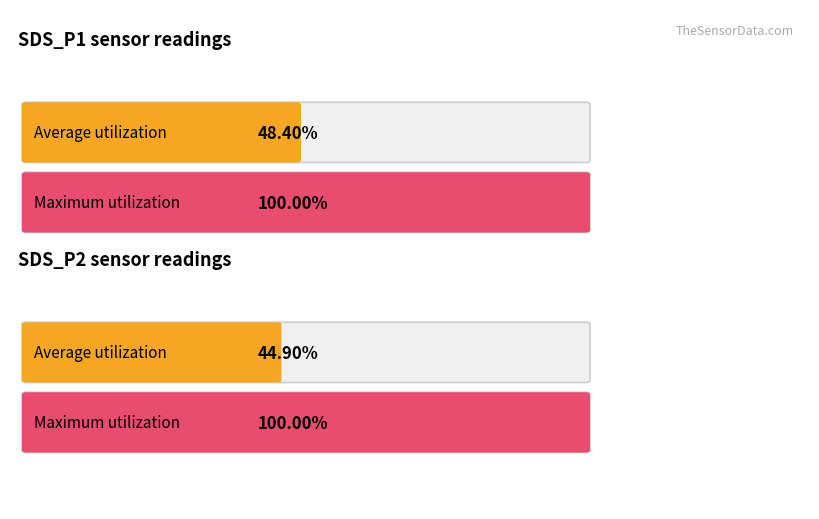

At which label does Maximum utilization reach its peak?

SDS_P1